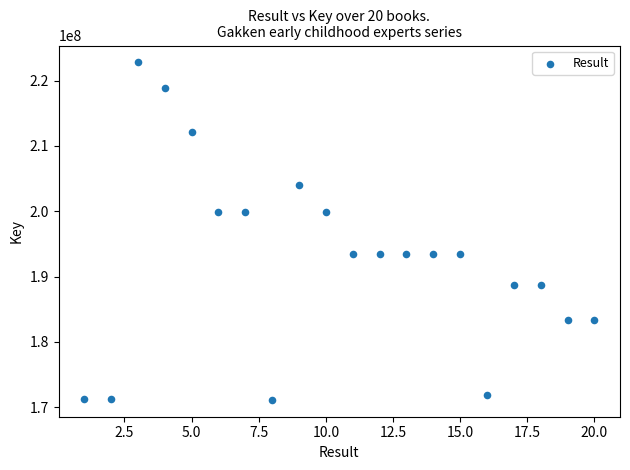

What is the range of X values (max minus min)?

19